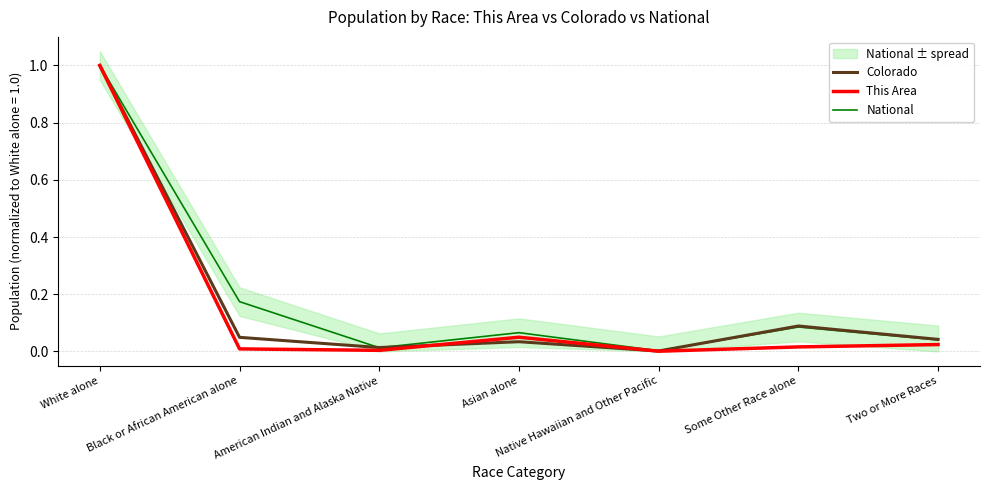

What is the average value of the National series?

0.2